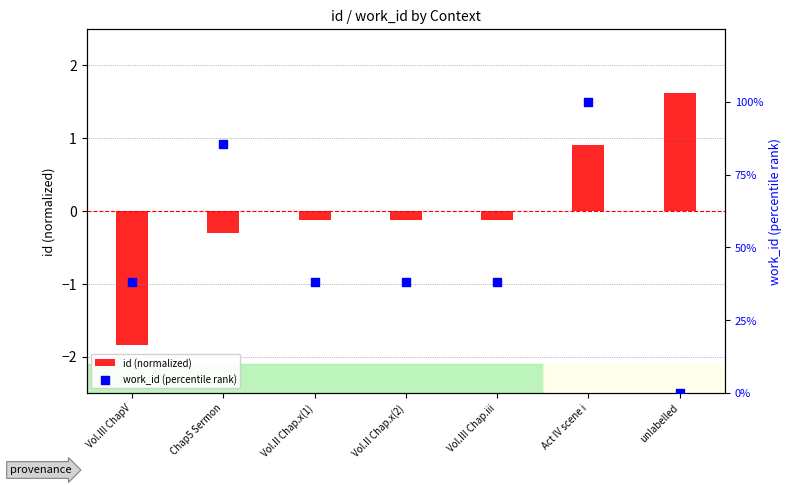

At which category is the sum across all series the highest?

Act IV scene i